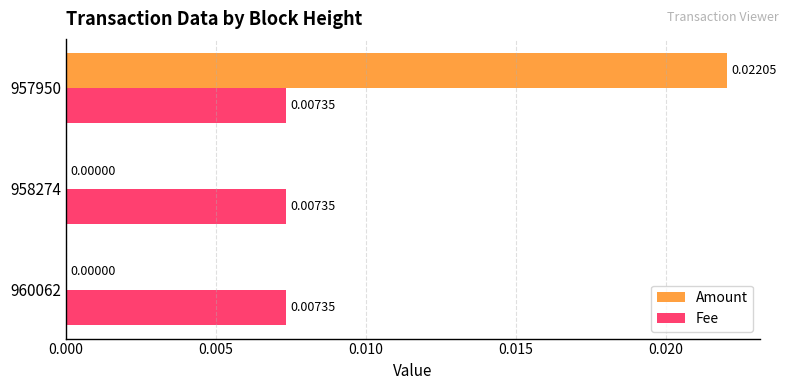

Which series changed the most between 958274 and 957950?

Amount